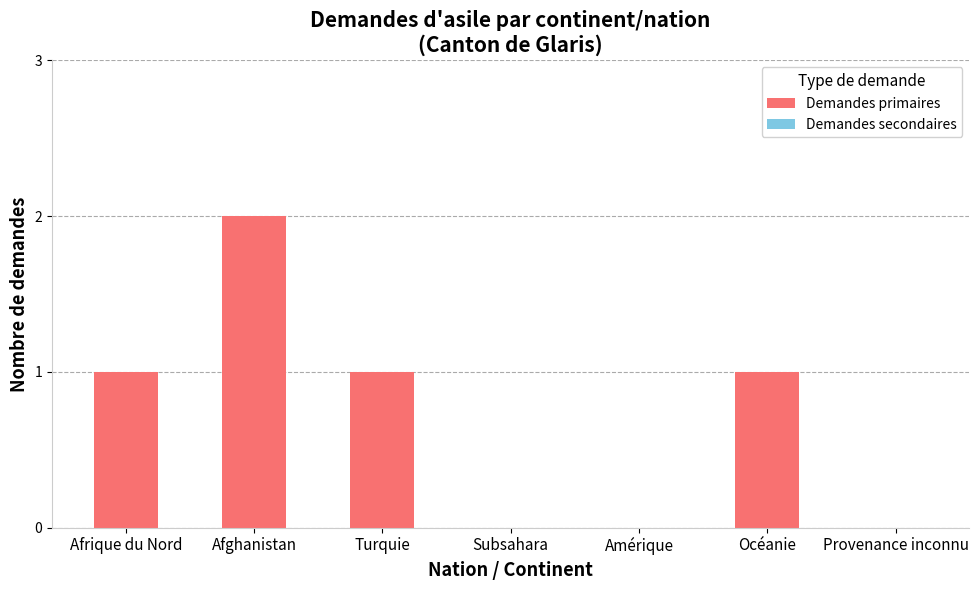

Reading left to right, extract all data points from this chart.

Afrique du Nord=1	Afghanistan=2	Turquie=1	Subsahara=0	Amérique=0	Océanie=1	Provenance inconnu=0